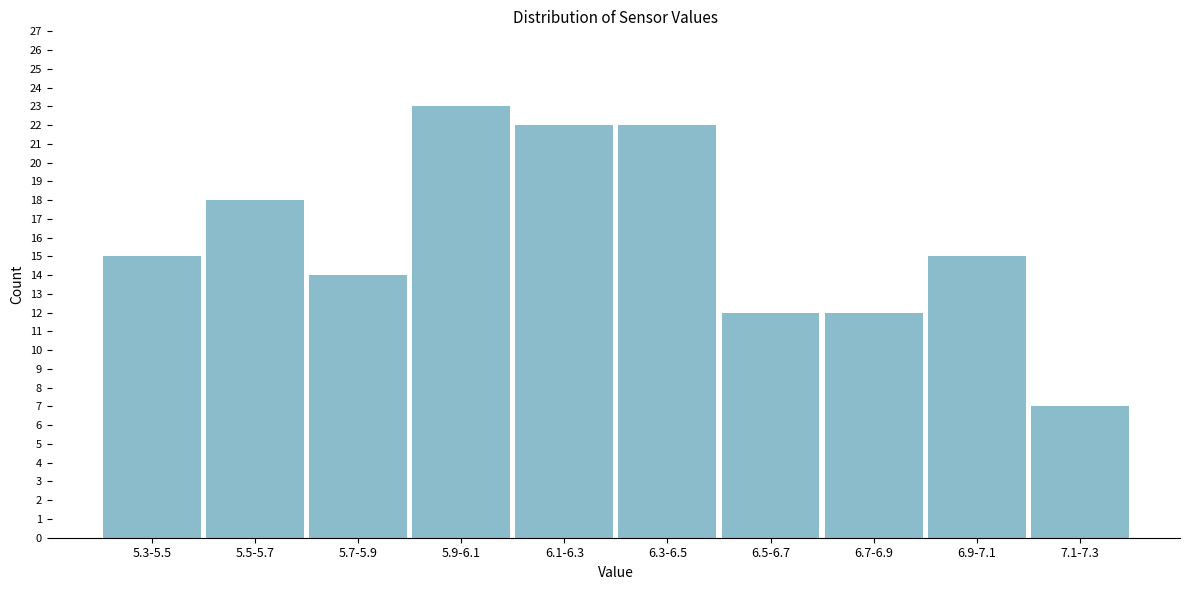

Reading right to left, extract all data points from this chart.

7.1-7.3=7	6.9-7.1=15	6.7-6.9=12	6.5-6.7=12	6.3-6.5=22	6.1-6.3=22	5.9-6.1=23	5.7-5.9=14	5.5-5.7=18	5.3-5.5=15